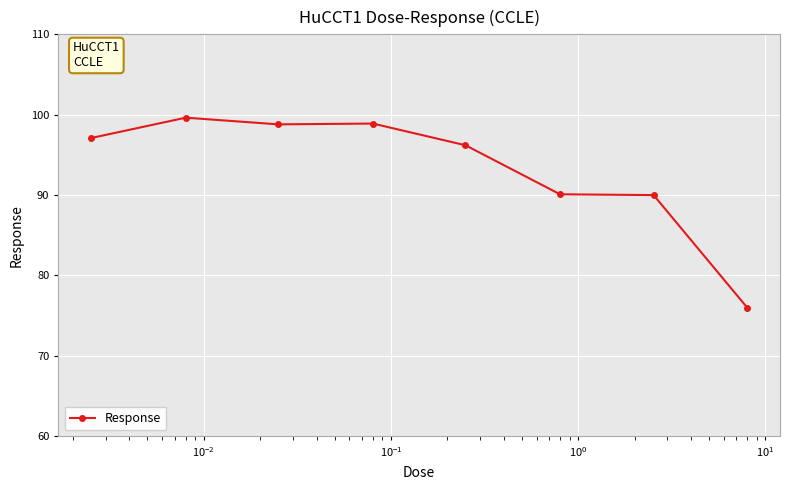

What is the sum of all values?

746.7